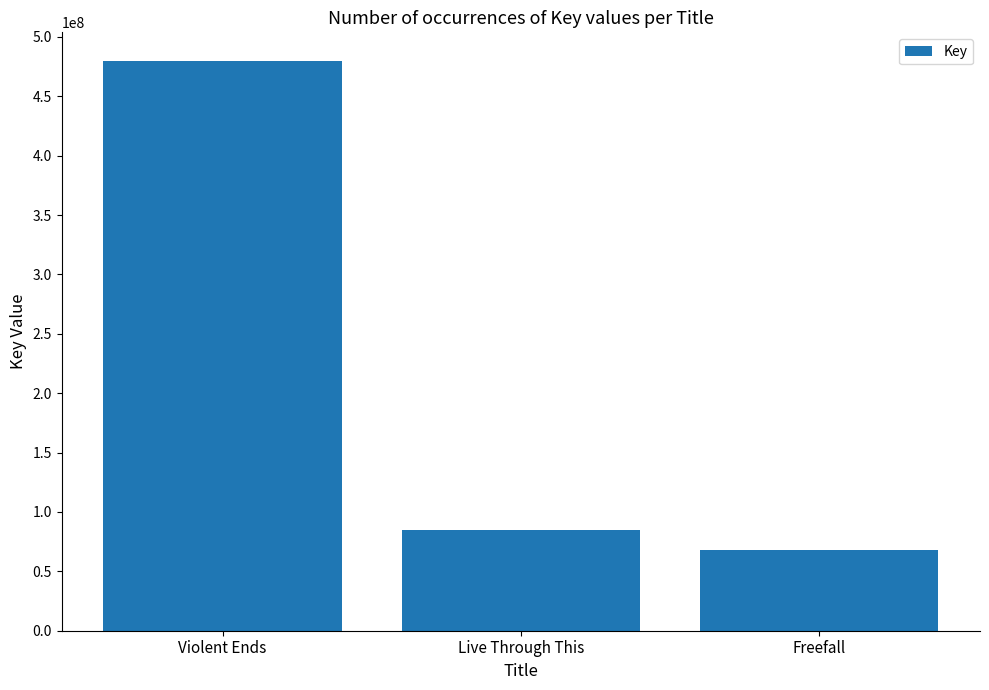

Rank the categories by value from lowest to highest.

Freefall, Live Through This, Violent Ends